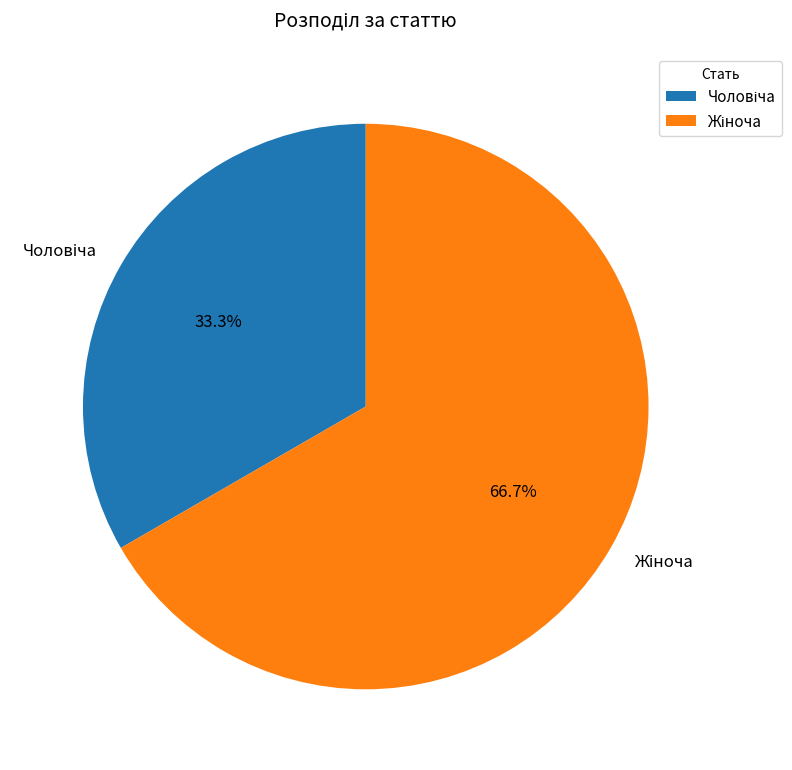

Is there a majority slice in this chart?

Yes